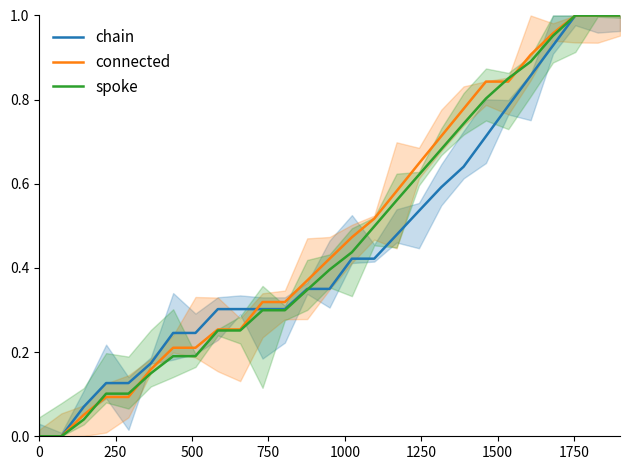

How many lines are shown in the chart?

3